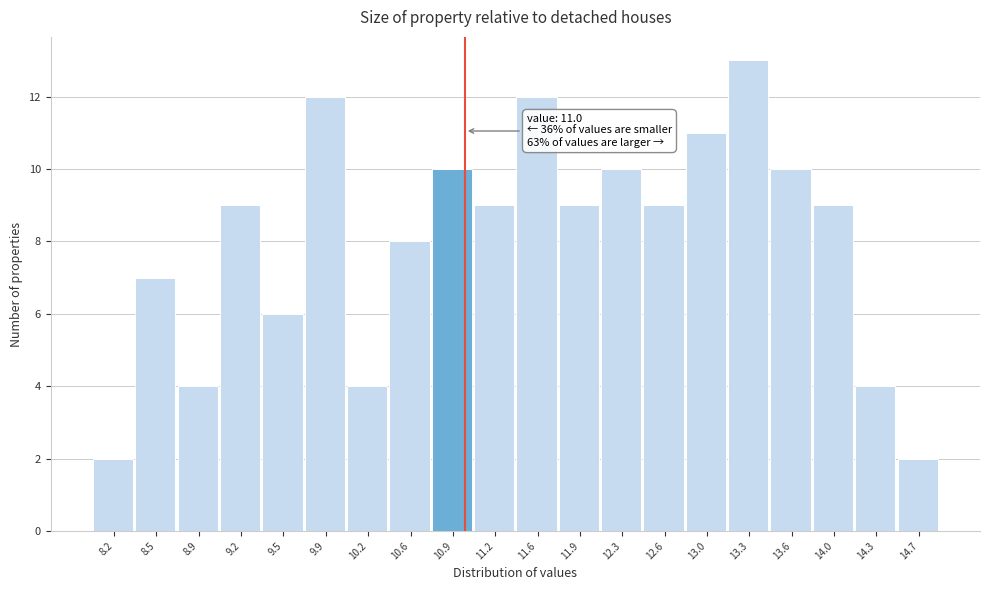

Which range on the x-axis has the tallest bar?

13.10 to 13.45